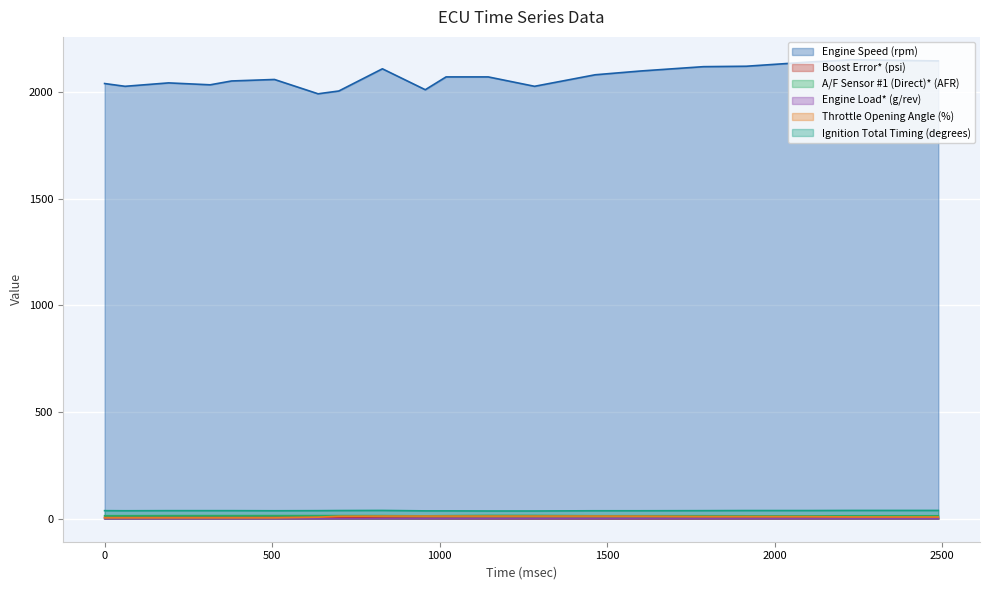

What is the sum of all Engine Load* (g/rev) values?

9.1